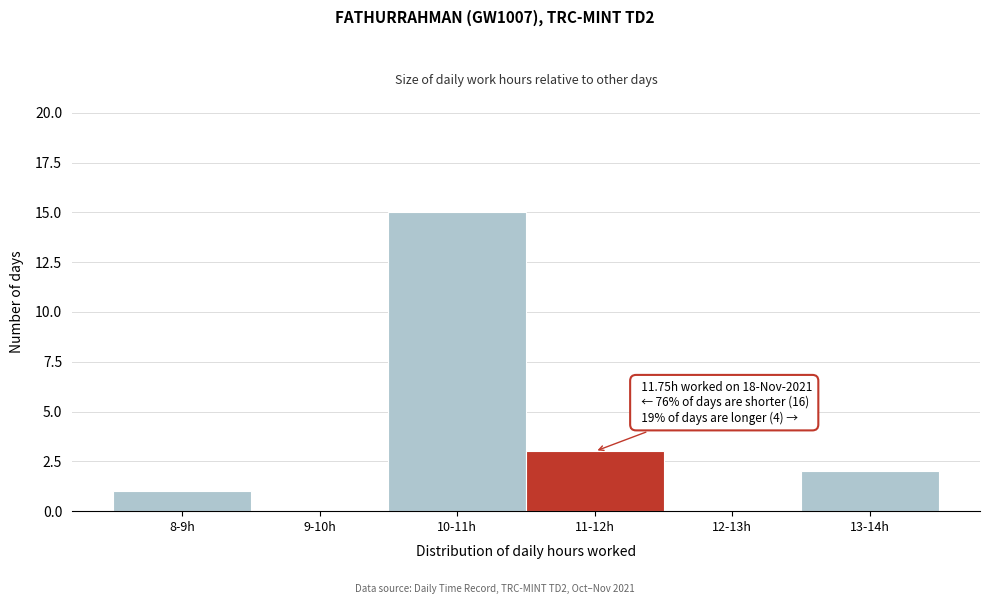

Reading left to right, extract all data points from this chart.

8-9h=1	9-10h=0	10-11h=15	11-12h=3	12-13h=0	13-14h=2